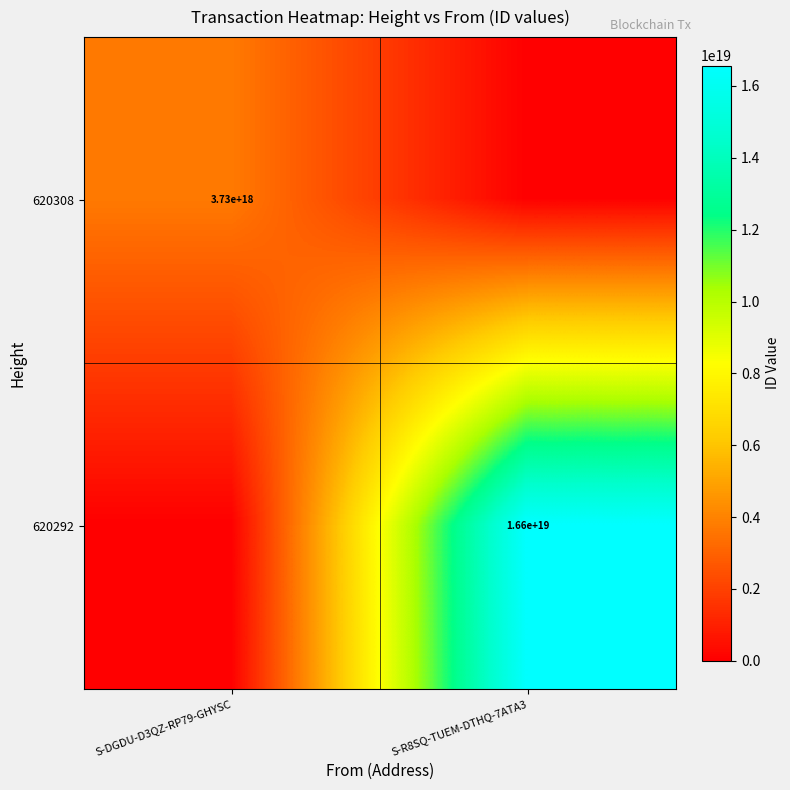

At which category does the chart reach its peak across all series?

S-R8SQ-TUEM-DTHQ-7ATA3